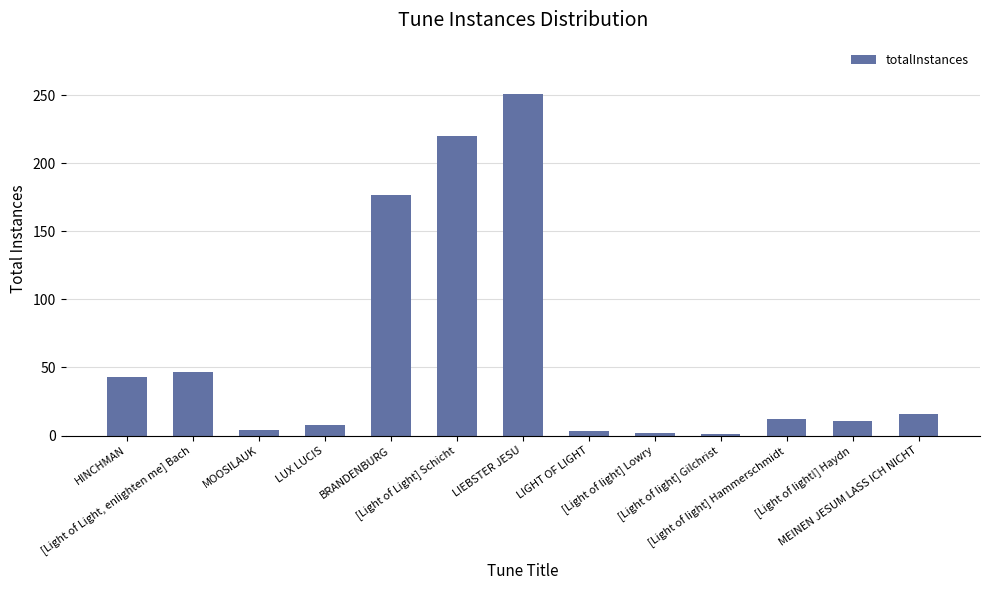

What is the average value?

61